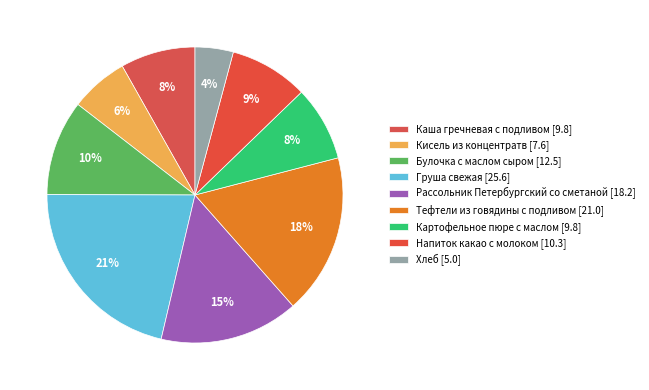

What is the smallest slice in the pie chart?

Хлеб